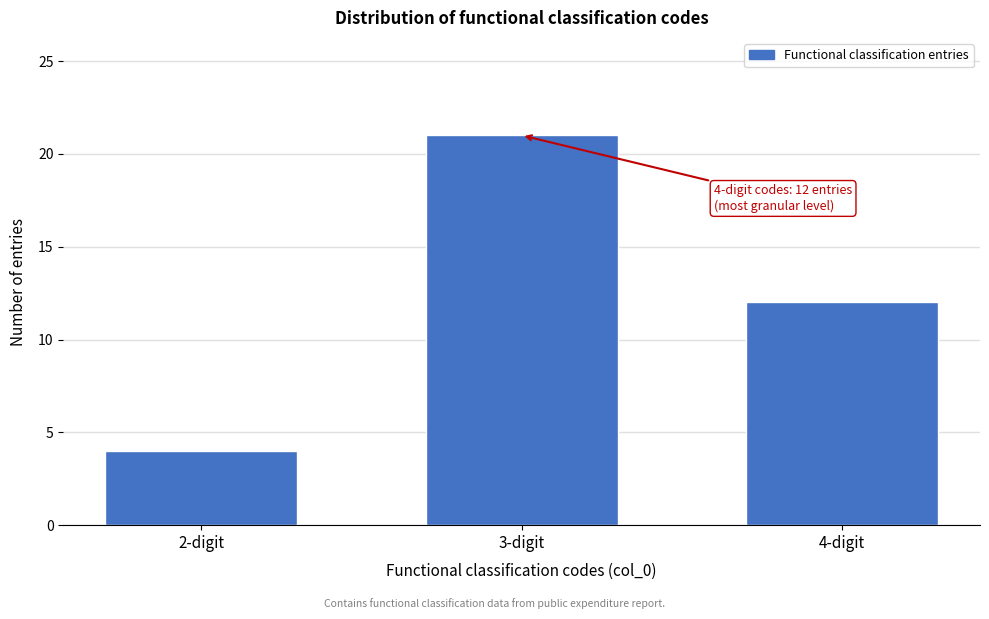

Reading right to left, transcribe all the data shown in this chart.

4-digit=12	3-digit=21	2-digit=4